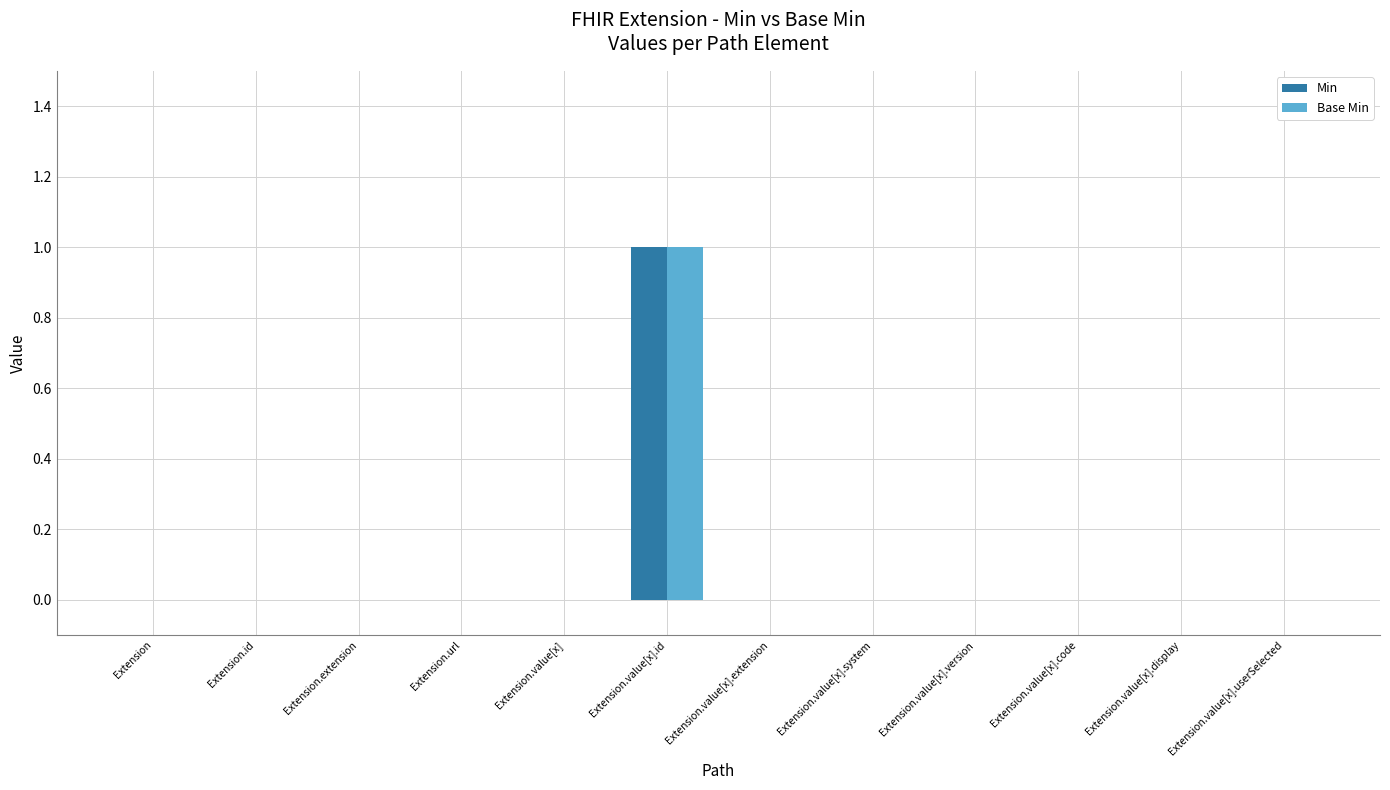

Reading left to right, transcribe all the data shown in this chart.

Min: 0	0	0	0	0	1	0	0	0	0	0	0
Base Min: 0	0	0	0	0	1	0	0	0	0	0	0